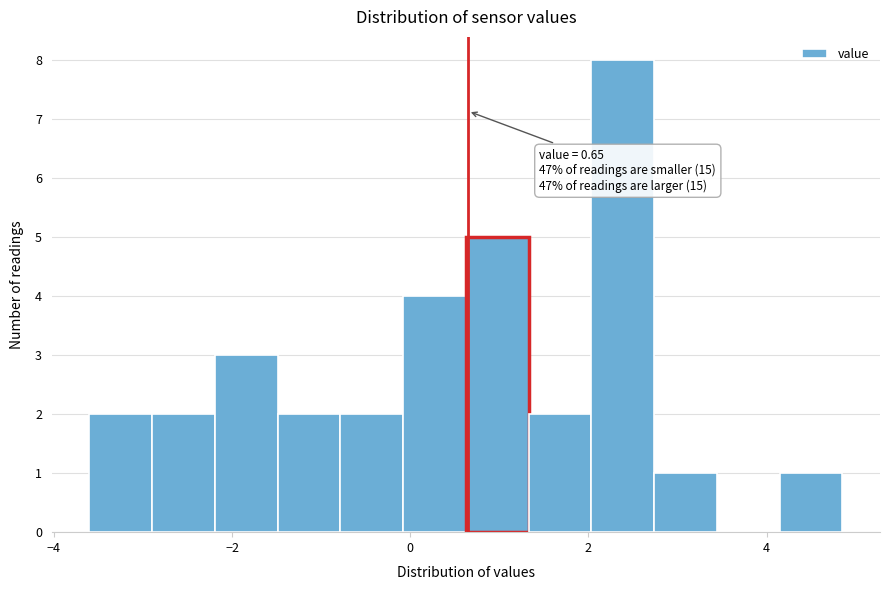

Read against the x-axis, roughly where is the centre of the tallest bar?

2.4